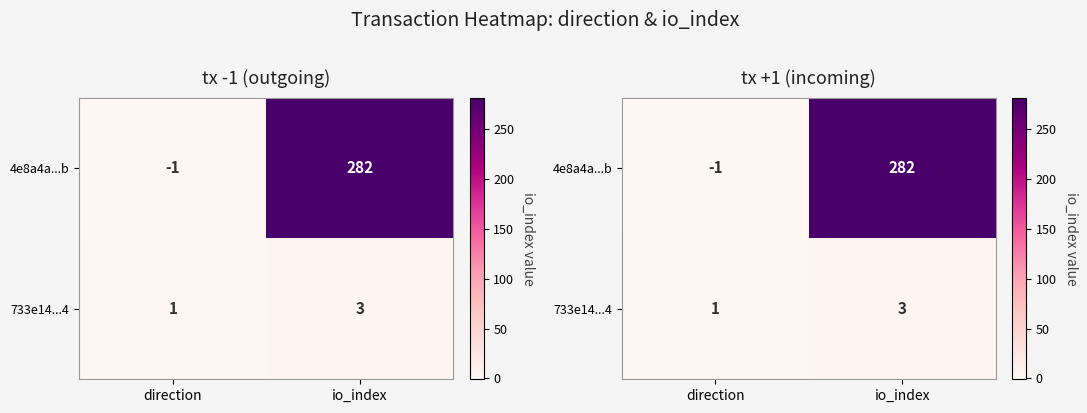

What is the difference between the 733e14...4 values at io_index and direction?

2